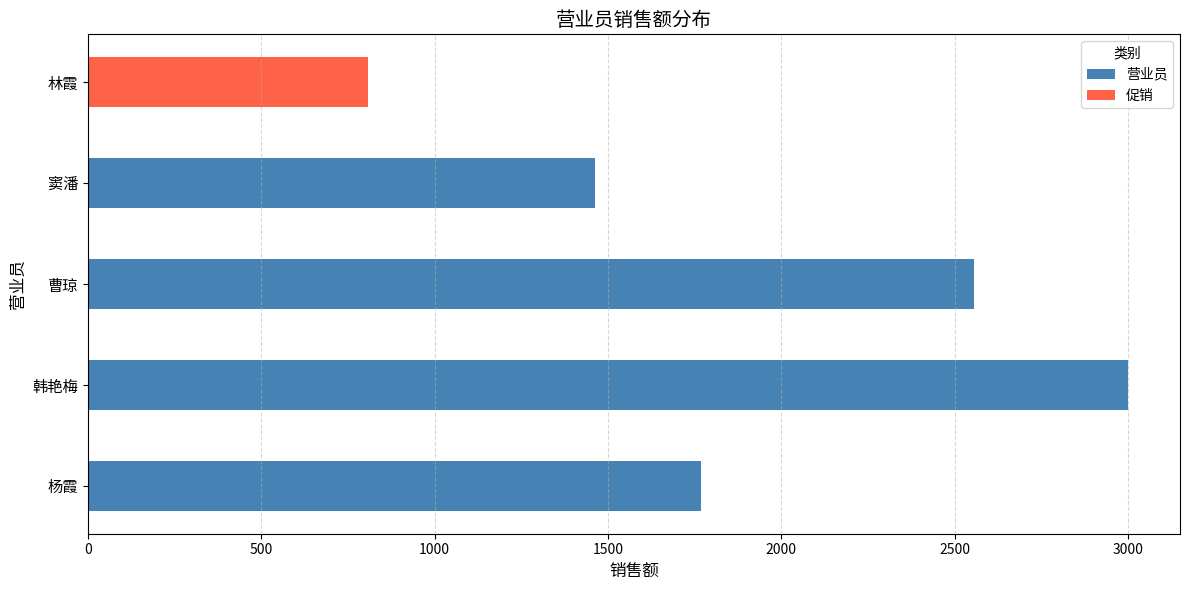

What is the ratio of the value at 窦潘 to the value at 林霞?

1.8